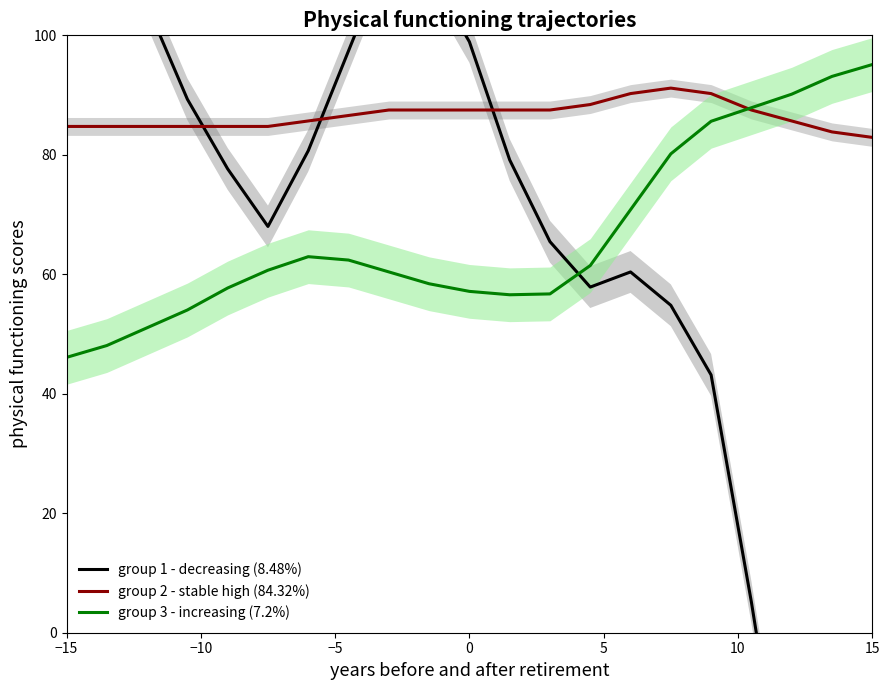

The group 2 - stable high (84.32%) series shows 87.5 at 0. True or false?

True